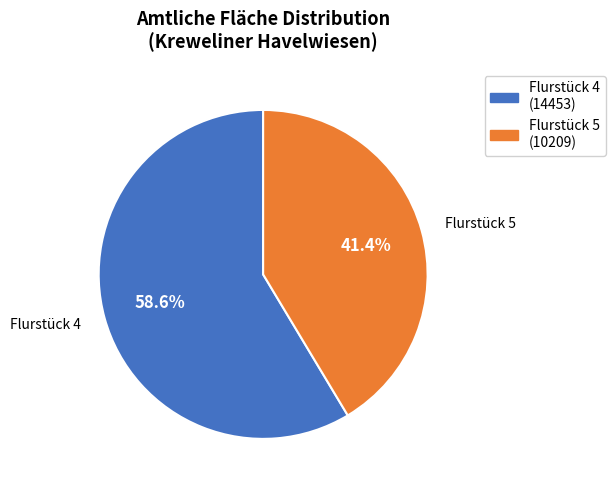

What portion of the pie excludes Flurstück 4?

41.4%